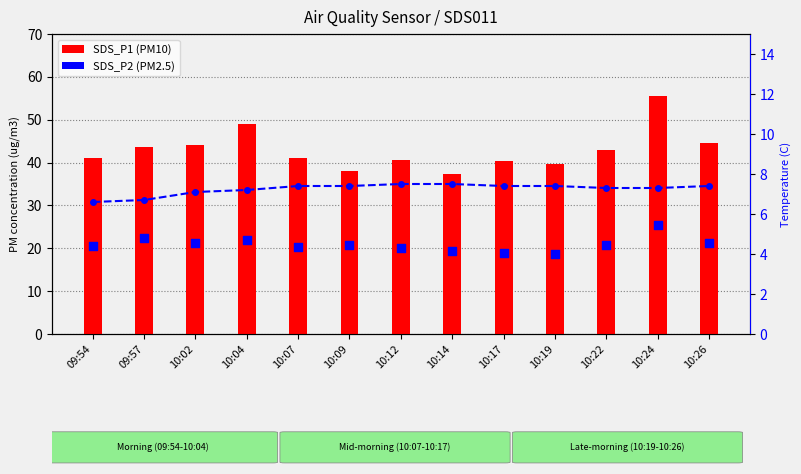

At how many categories does at least one series exceed 10?

13